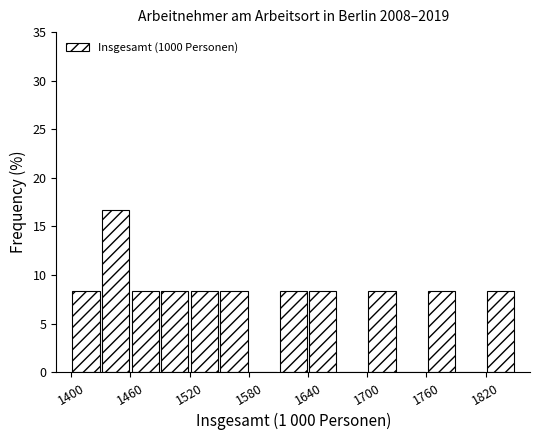

Around what value on the x-axis is the tallest bar? Give the approximate position of its centre, as read against the axis.

1450